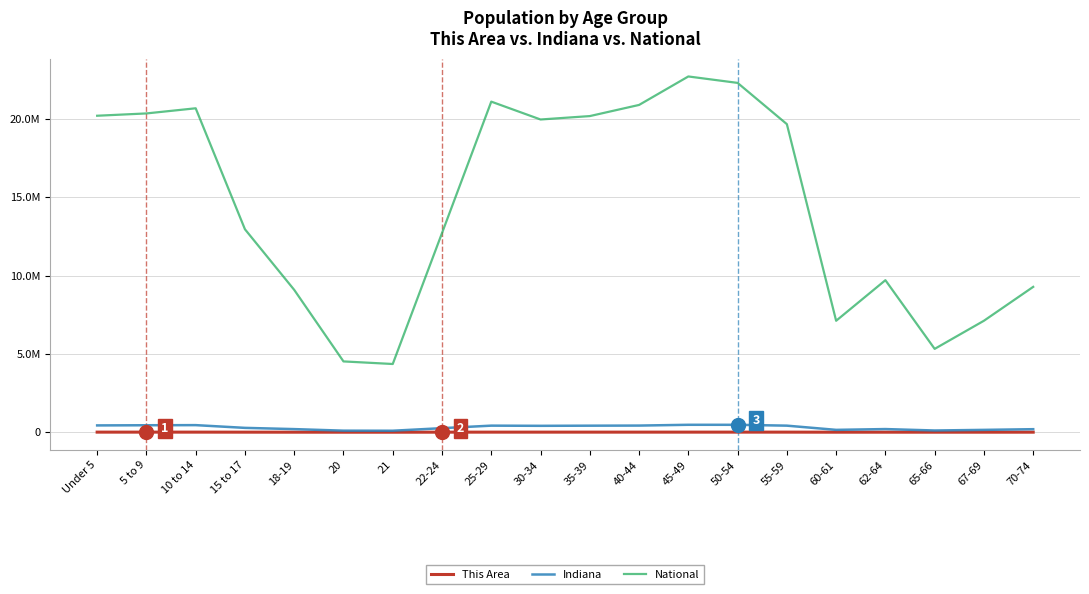

Reading right to left, list all the values displayed in this chart.

This Area: 2590	1956	1440	2547	1814	5034	5469	5532	5211	5253	4925	4855	2576	768	831	1888	3385	5393	5351	5231
Indiana: 193278	149347	109710	200606	150022	418515	472822	473946	423819	417011	407815	419530	258719	94313	98994	198284	277231	452171	444821	434075
National: 9278166	7115361	5319902	9704197	7113727	19664805	22298125	22708591	20890964	20179642	19962099	21101849	12712576	4354294	4519129	9086089	12954254	20677194	20348657	20201362